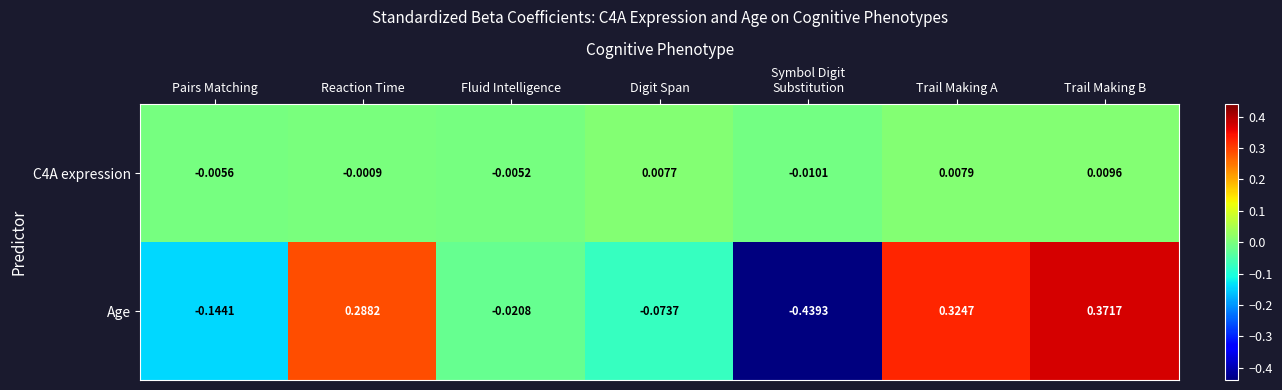

Which series has the largest range (max minus min)?

Age